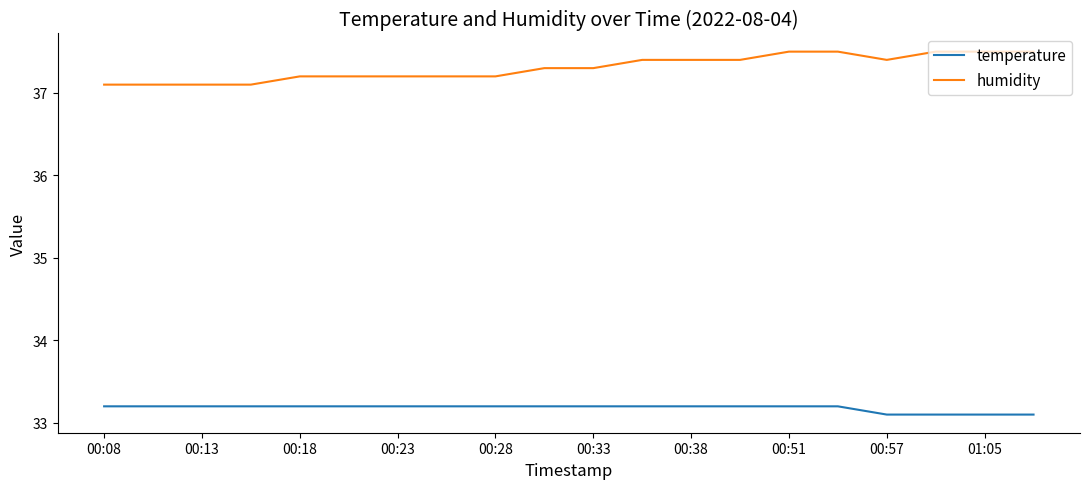

Rank the series by their maximum value, from highest to lowest.

humidity, temperature